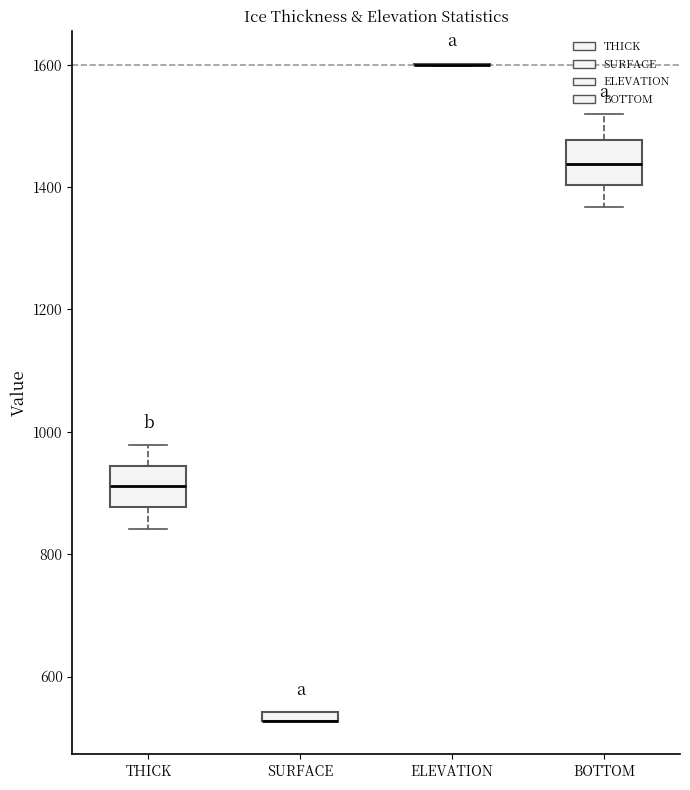

Where does the lower whisker of the box for BOTTOM end on the y-axis? The values are not printed on the chart, so give them approximately, as read against the axis.

1360